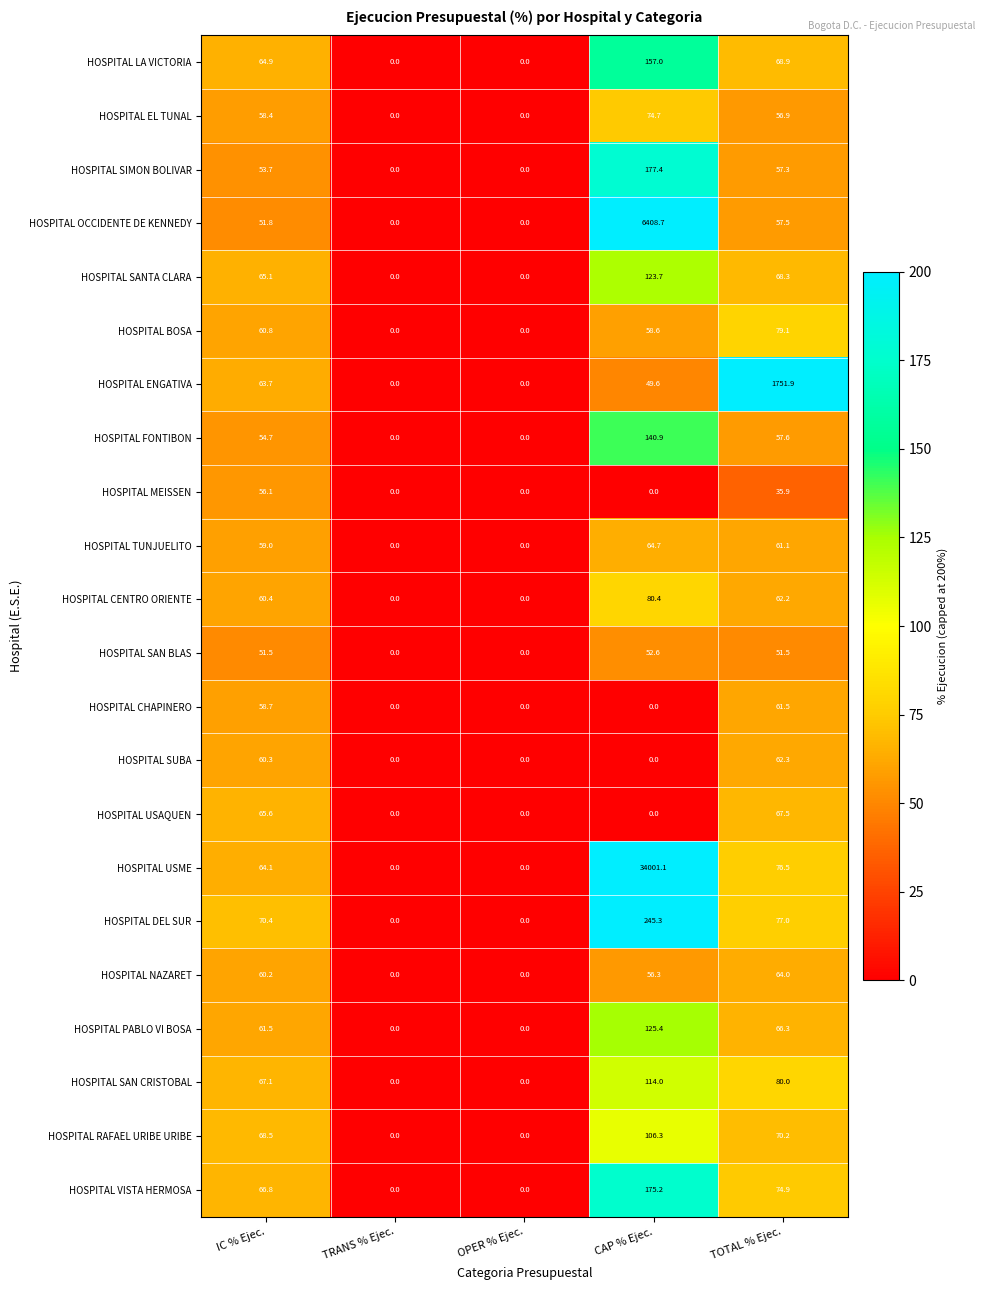

The value of HOSPITAL BOSA at CAP % Ejec. is 79.1. True or false?

False